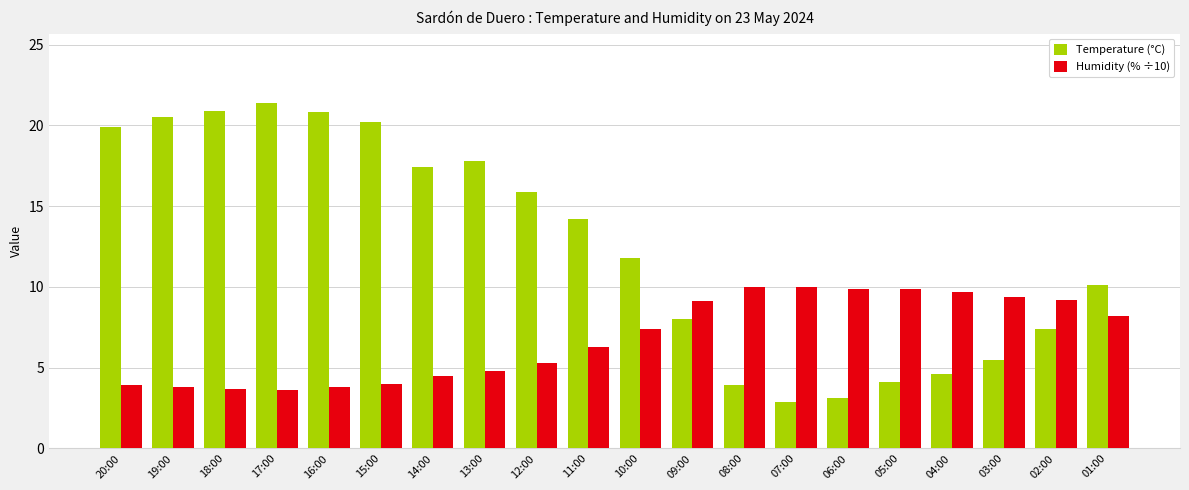

The value of Temperature (°C) at 10:00 is 11.8. True or false?

True